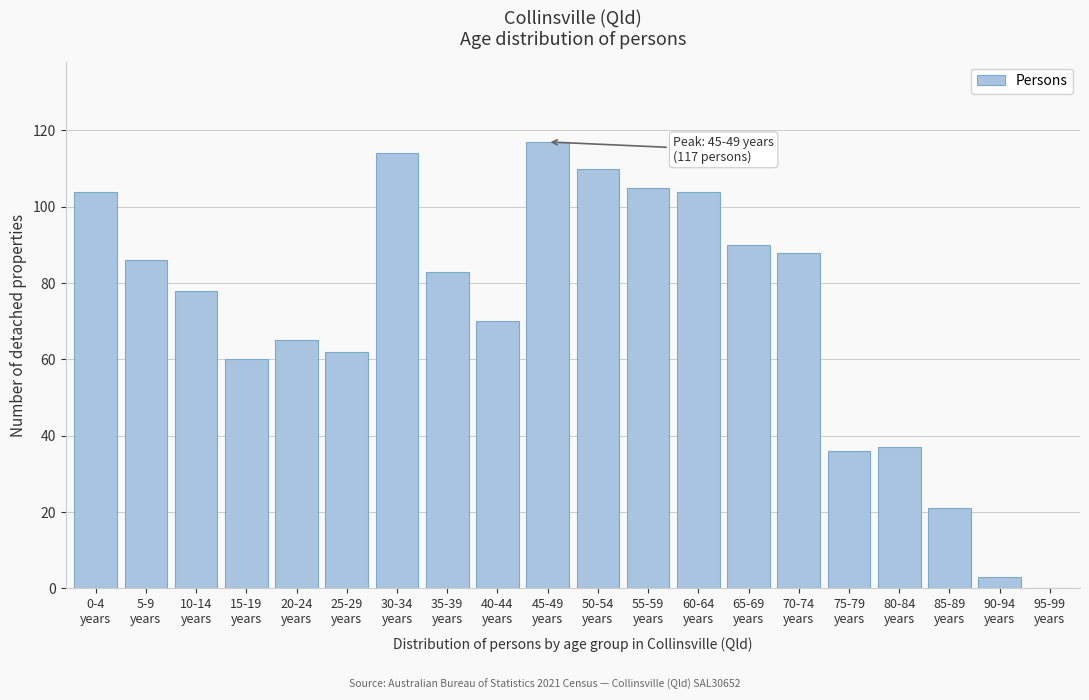

What is the maximum value shown in the chart?

117